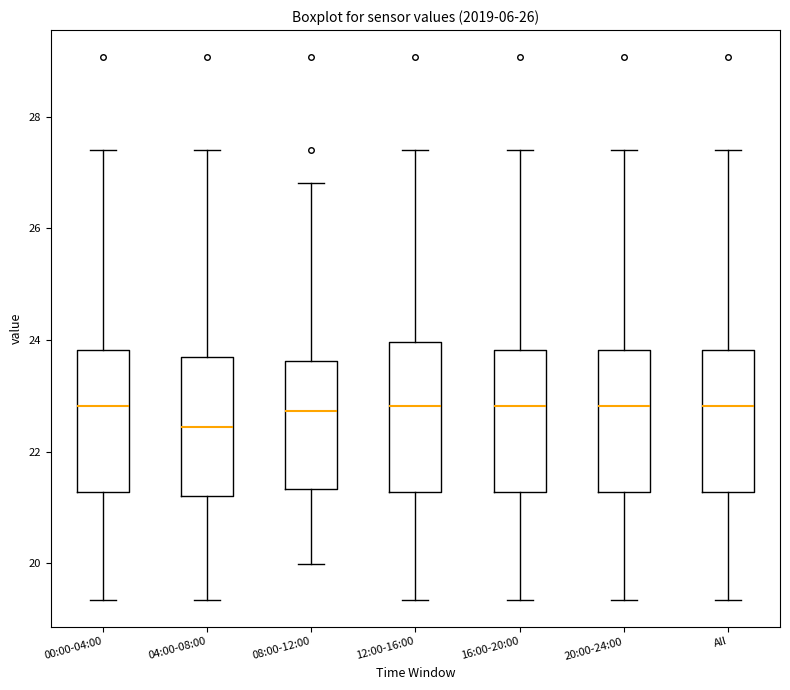

Reading left to right, read every box against the y-axis: the position of its median line, the range the box covers, and the ends of its whiskers. The values are not printed on the chart, so give them approximately, as read against the axis.

00:00-04:00: median 22.8, box 21.2 to 23.8, whiskers 19.4 to 27.4
04:00-08:00: median 22.4, box 21.2 to 23.6, whiskers 19.4 to 27.4
08:00-12:00: median 22.8, box 21.4 to 23.6, whiskers 20.0 to 26.8
12:00-16:00: median 22.8, box 21.2 to 24.0, whiskers 19.4 to 27.4
16:00-20:00: median 22.8, box 21.2 to 23.8, whiskers 19.4 to 27.4
20:00-24:00: median 22.8, box 21.2 to 23.8, whiskers 19.4 to 27.4
All: median 22.8, box 21.2 to 23.8, whiskers 19.4 to 27.4